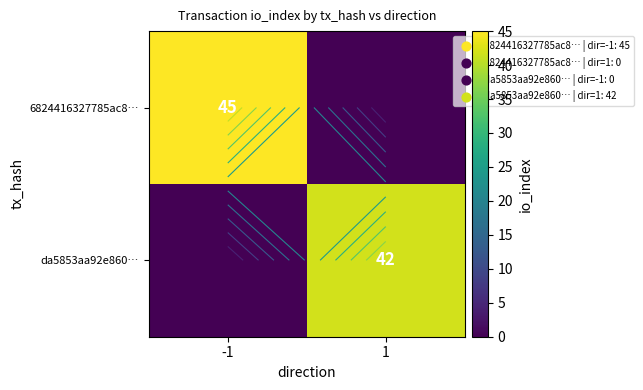

What is the difference between the 6824416327785ac8… values at -1 and 1?

45